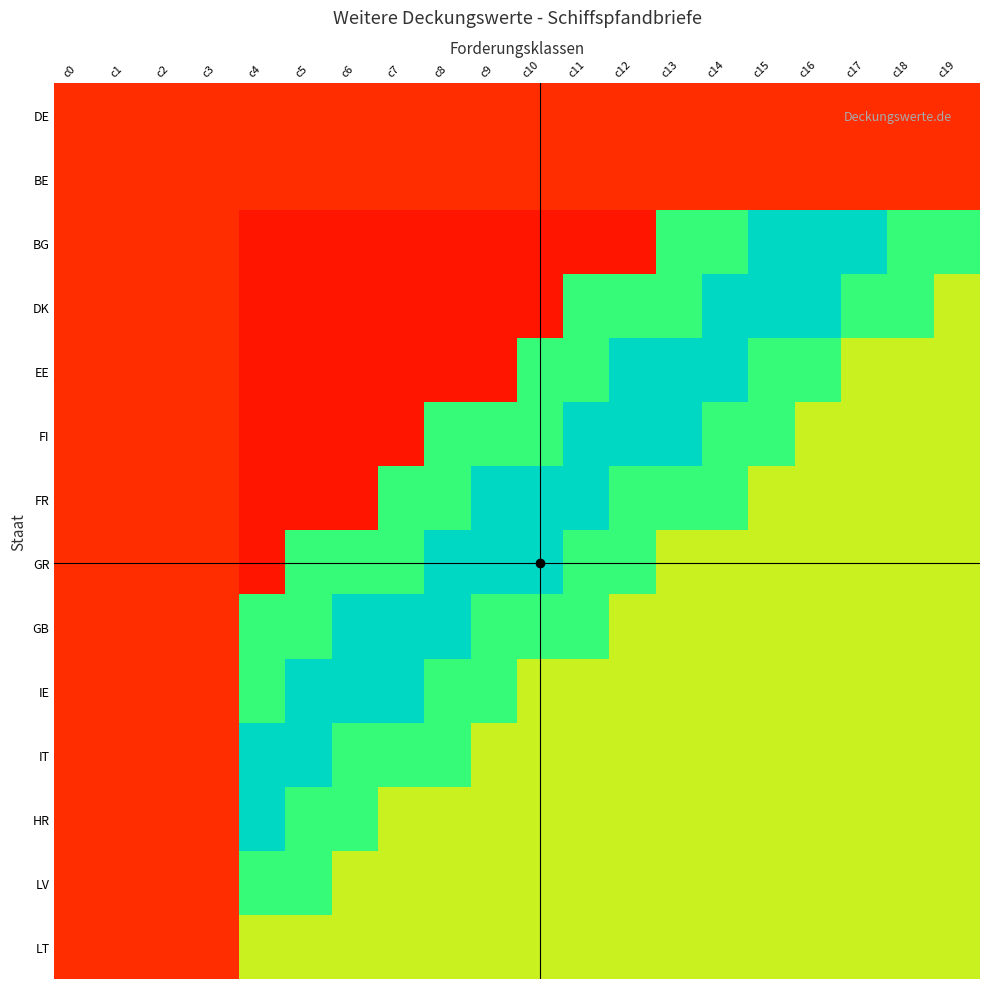

Which has a higher value, c1 or c11?

c1